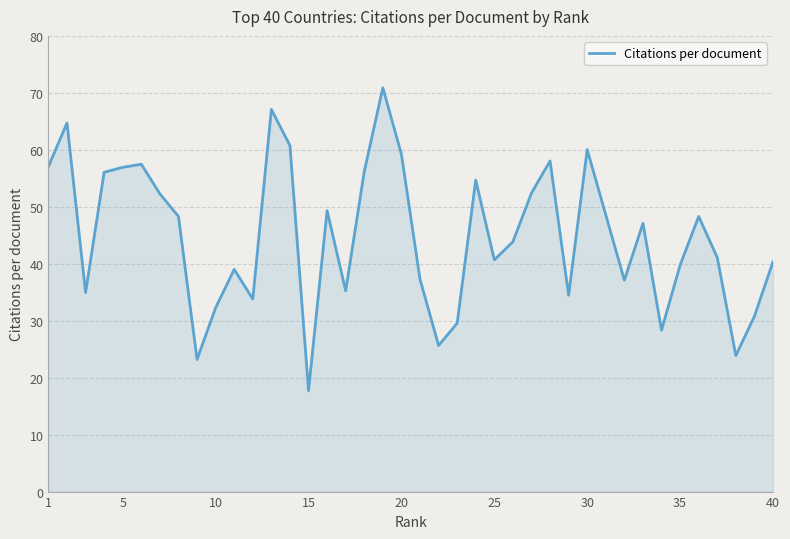

What is the greatest value displayed?

70.9